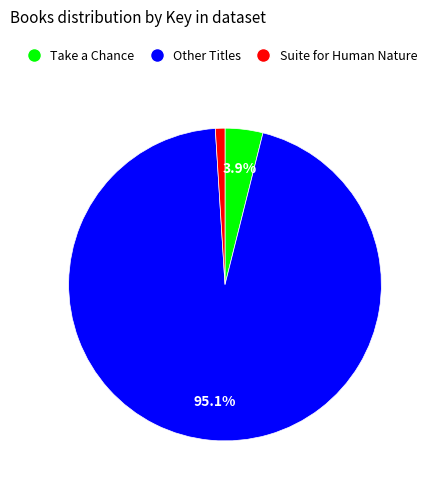

Is there a majority slice in this chart?

Yes